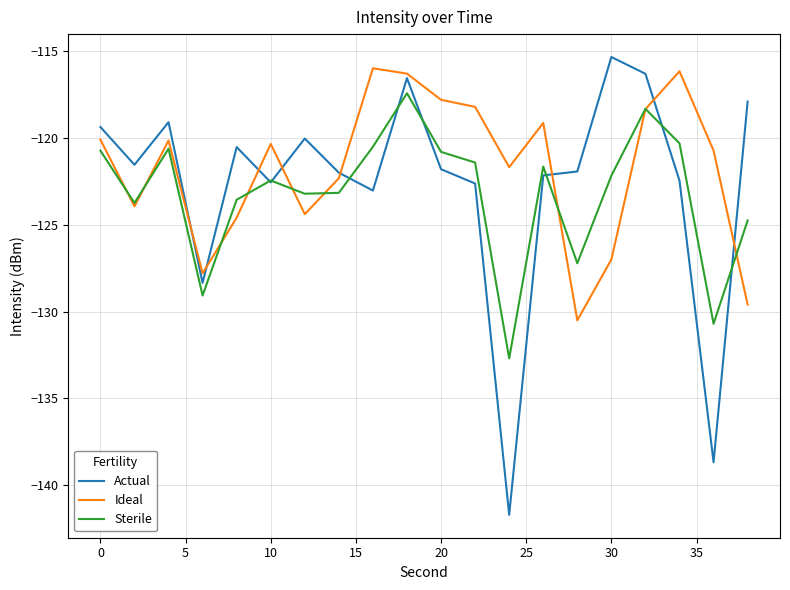

What is the maximum value shown in the chart?

-115.3